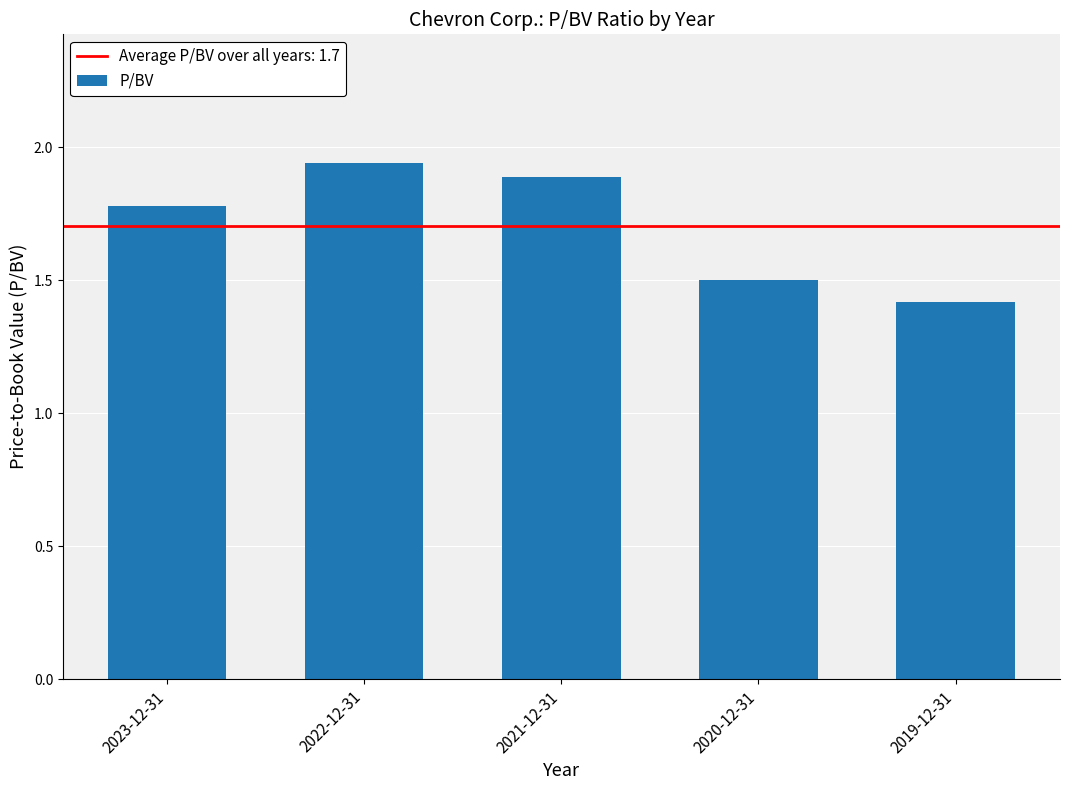

How many values are between 1 and 2?

5